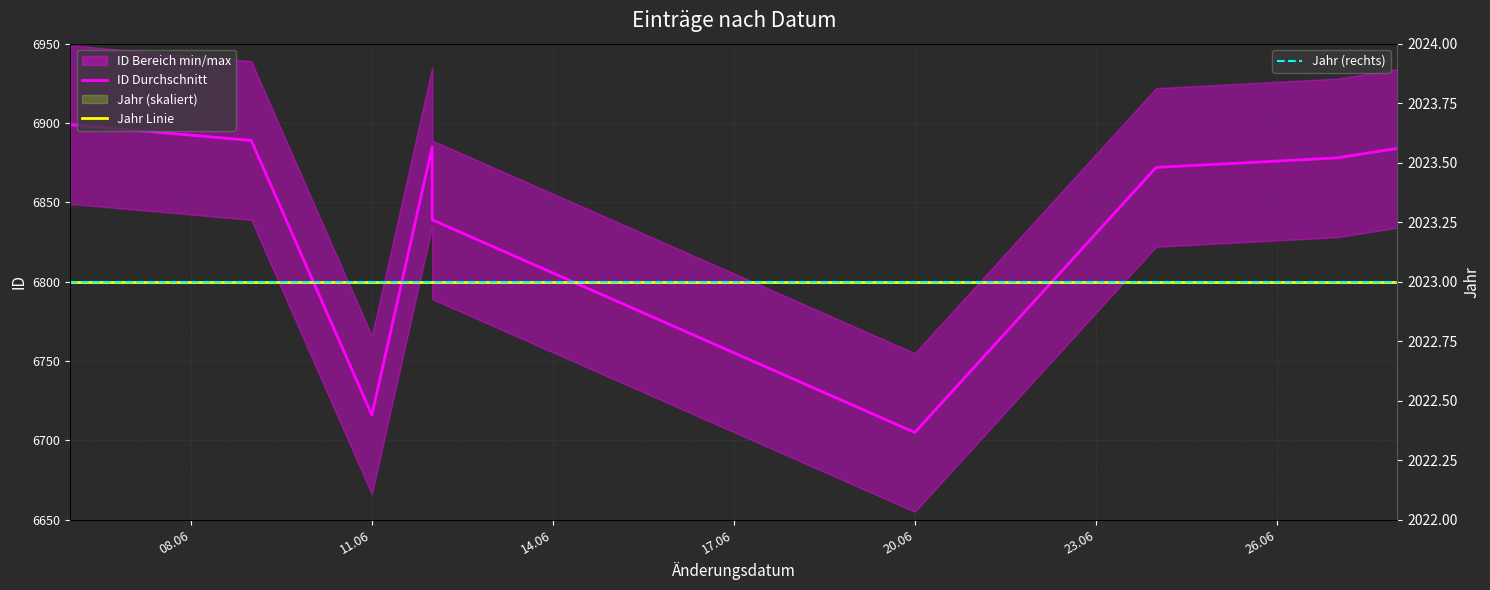

The ID Durchschnitt series shows 9202 at 8. True or false?

False